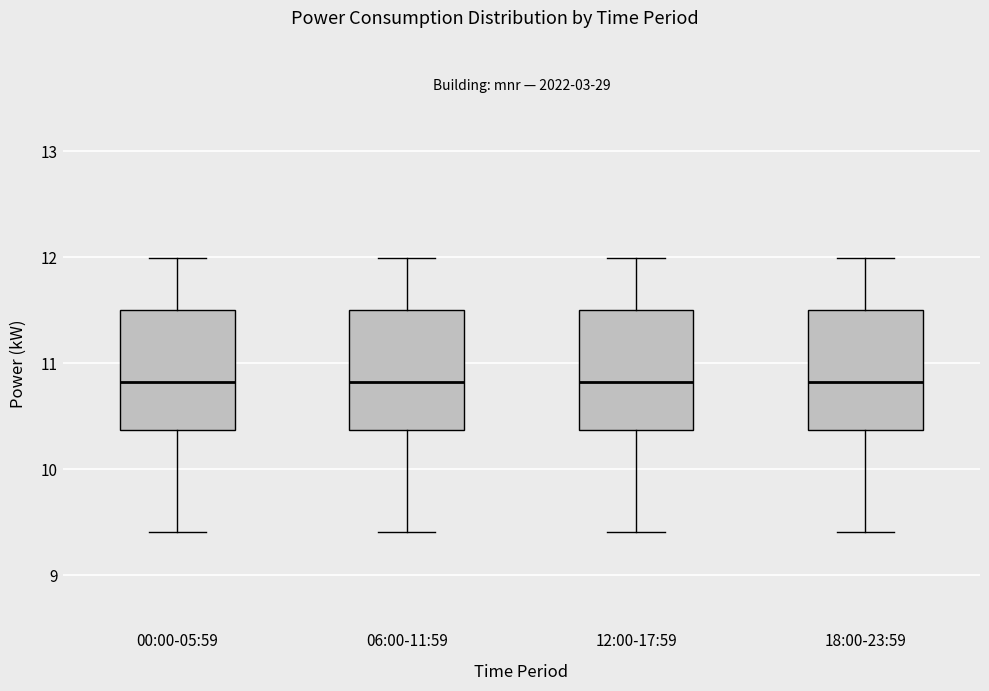

Reading left to right, transcribe this box plot: for each box, give where its median line is, the range the box spans, and where its two whiskers end, as read against the y-axis. The values are not printed on the chart, so give them approximately, as read against the axis.

00:00-05:59: median 10.8, box 10.4 to 11.5, whiskers 9.4 to 12.0
06:00-11:59: median 10.8, box 10.4 to 11.5, whiskers 9.4 to 12.0
12:00-17:59: median 10.8, box 10.4 to 11.5, whiskers 9.4 to 12.0
18:00-23:59: median 10.8, box 10.4 to 11.5, whiskers 9.4 to 12.0